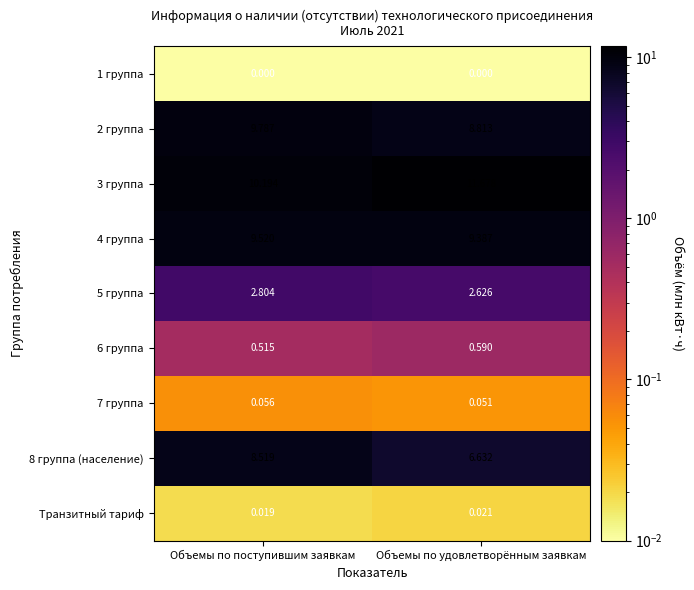

At which label does 3 группа reach its peak?

Объемы по удовлетворённым заявкам